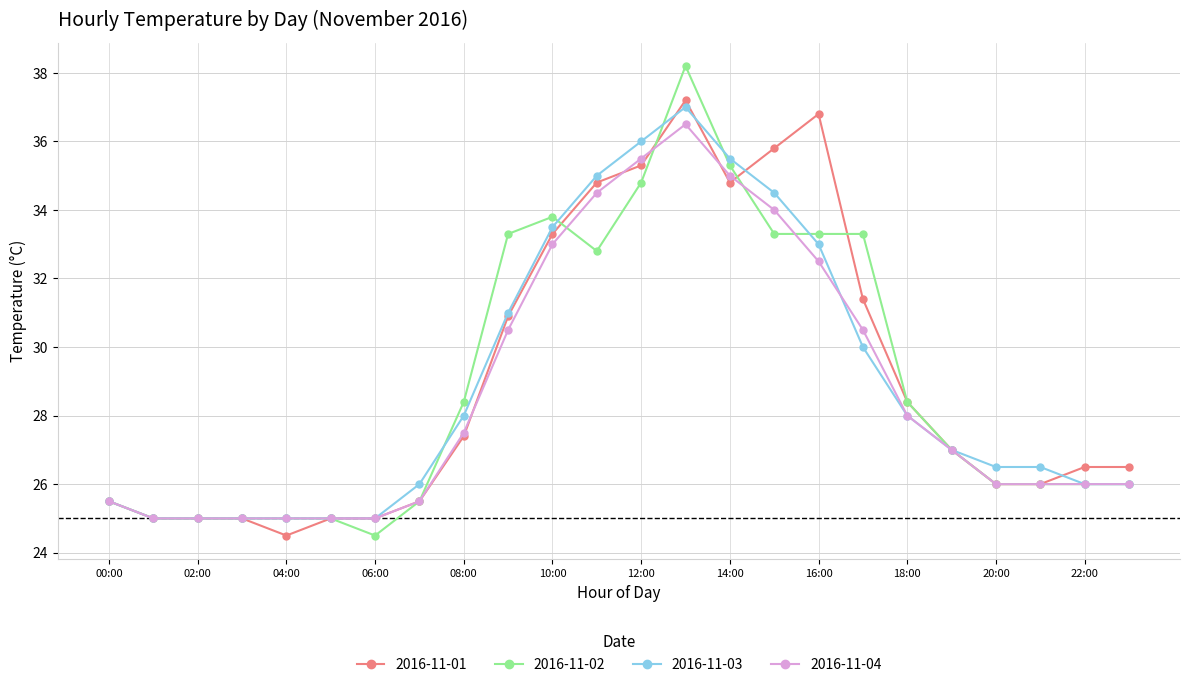

True or false: 2016-11-02 has more than 0 points higher than both neighbors.

True